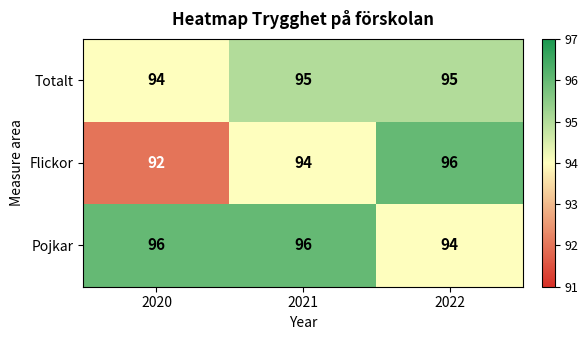

What is the sum of the Flickor values at 2020 and 2022?

188